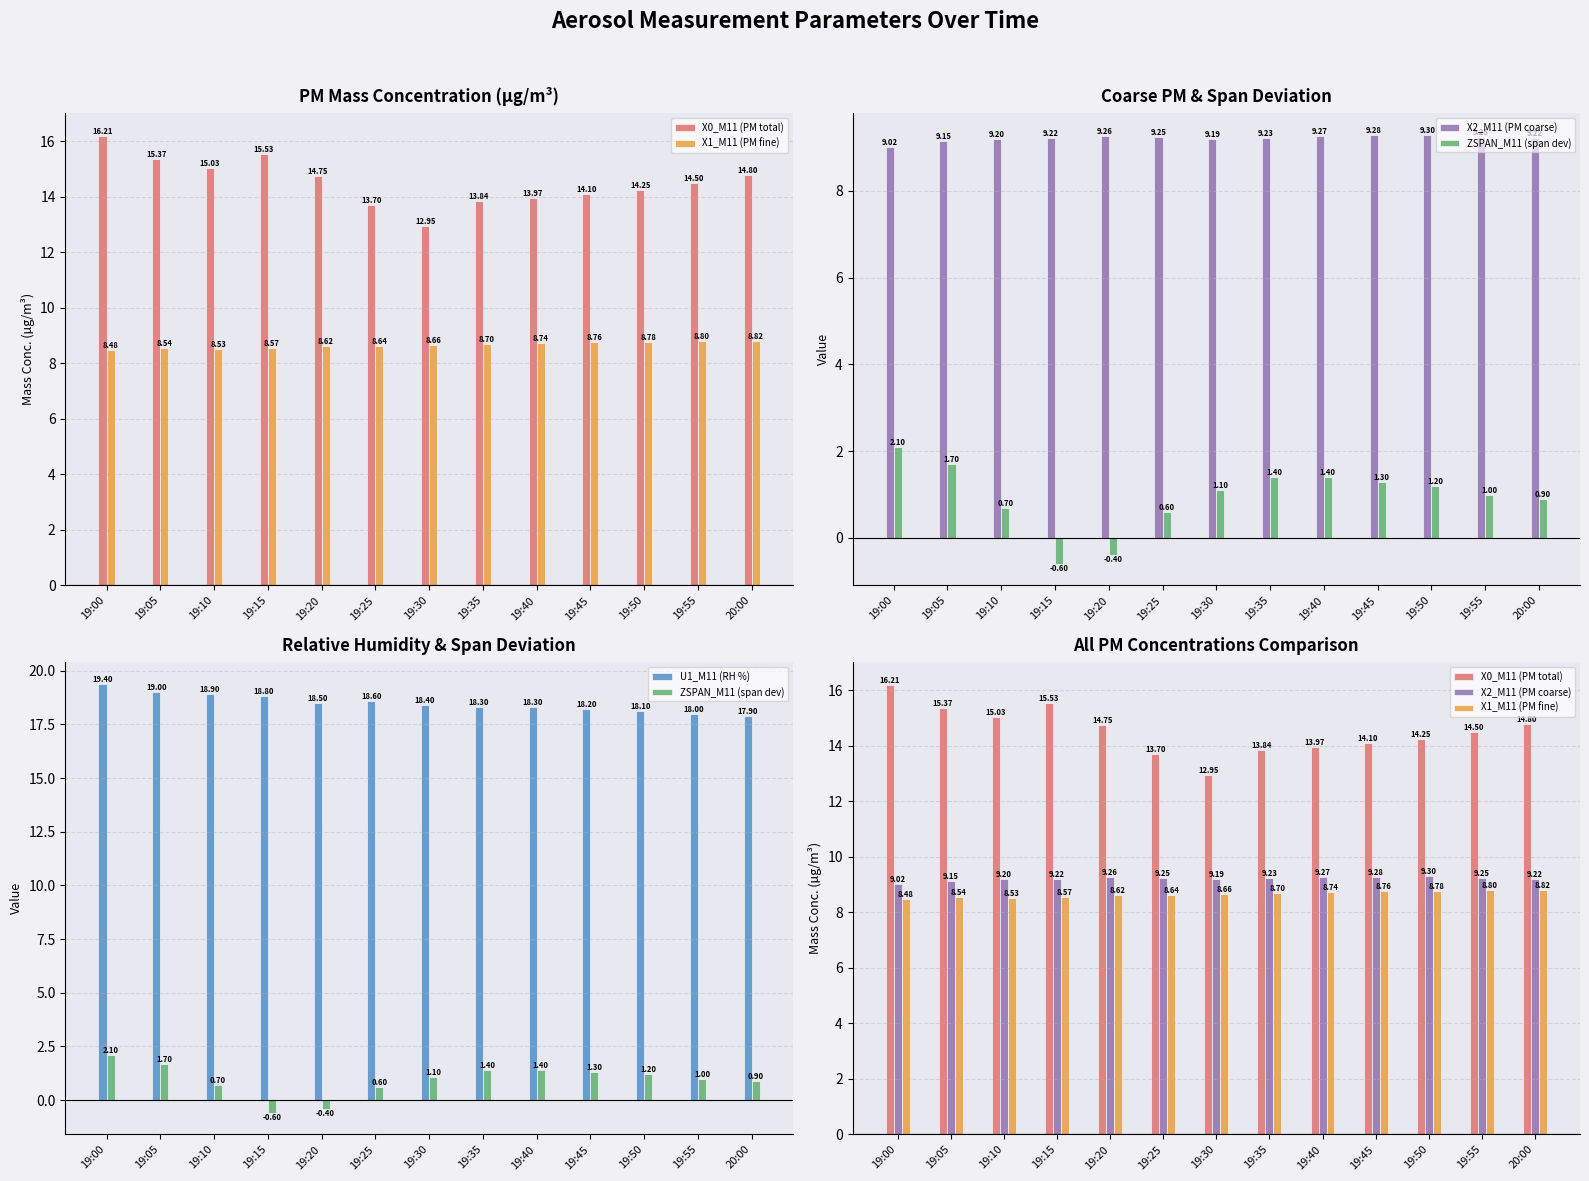

What is the highest value of the X1_M11 (PM fine) series?

8.8